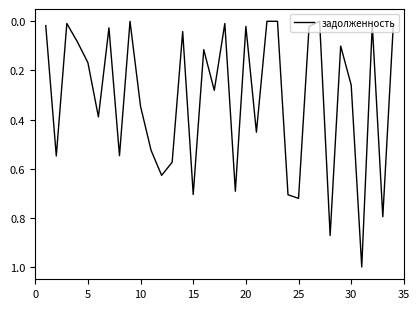

What is the difference between the maximum and second lowest values?

1.0